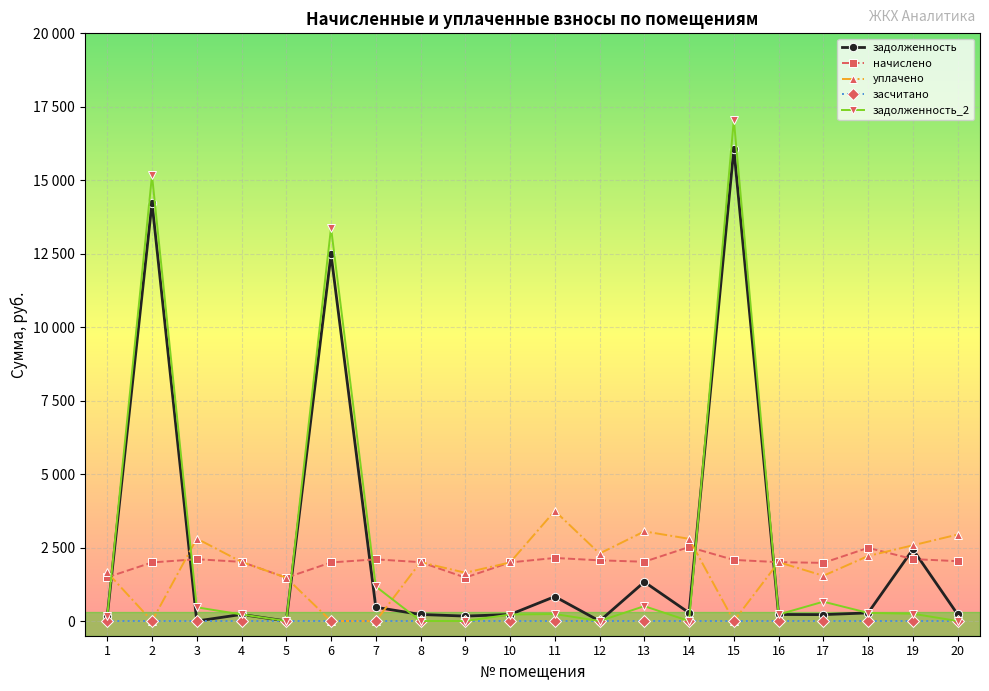

What is the difference between the maximum and second lowest values in the начислено series?

1039.9